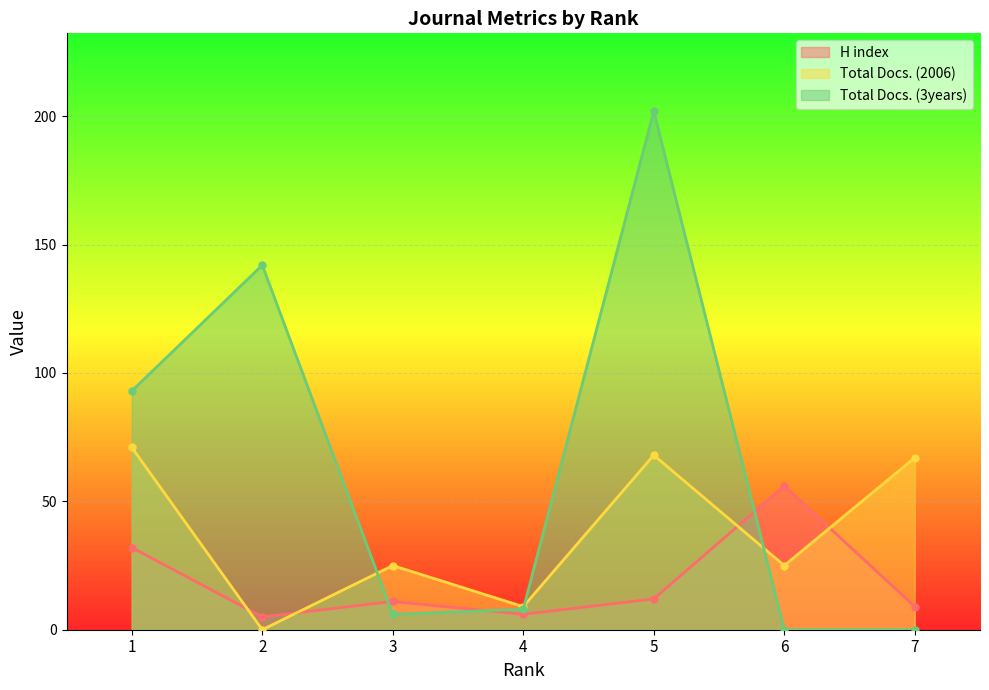

At which category is the sum across all series the highest?

5